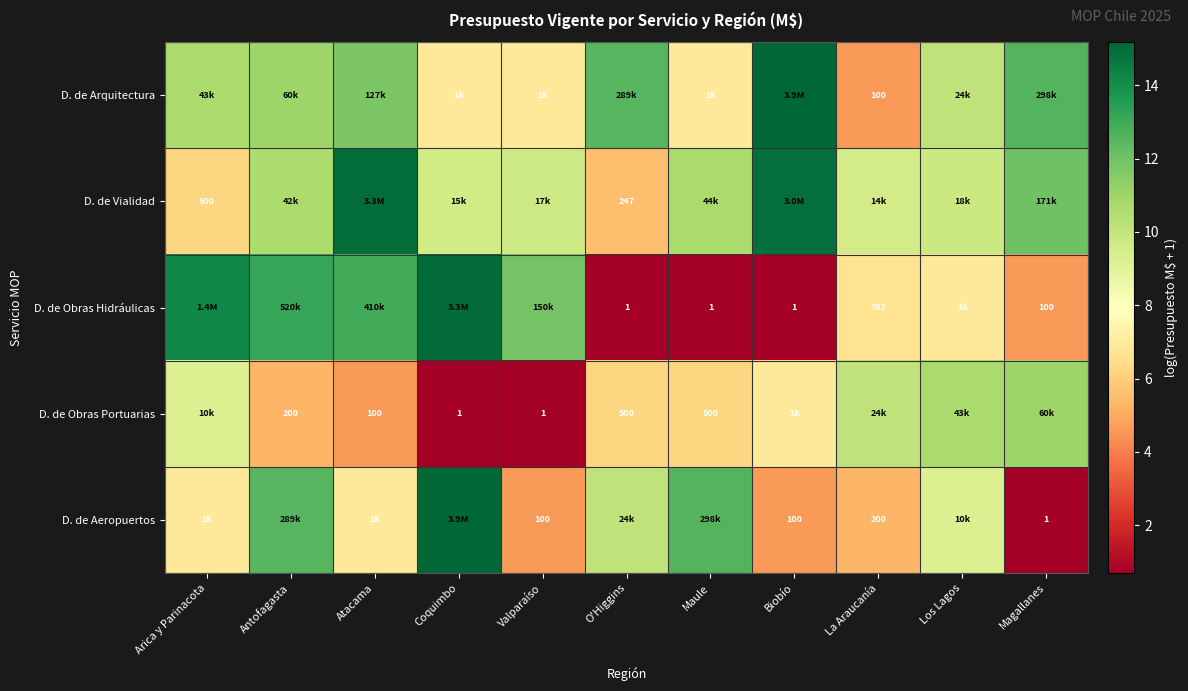

Is it true that D. de Obras Hidráulicas equals 21.7 at Coquimbo?

False